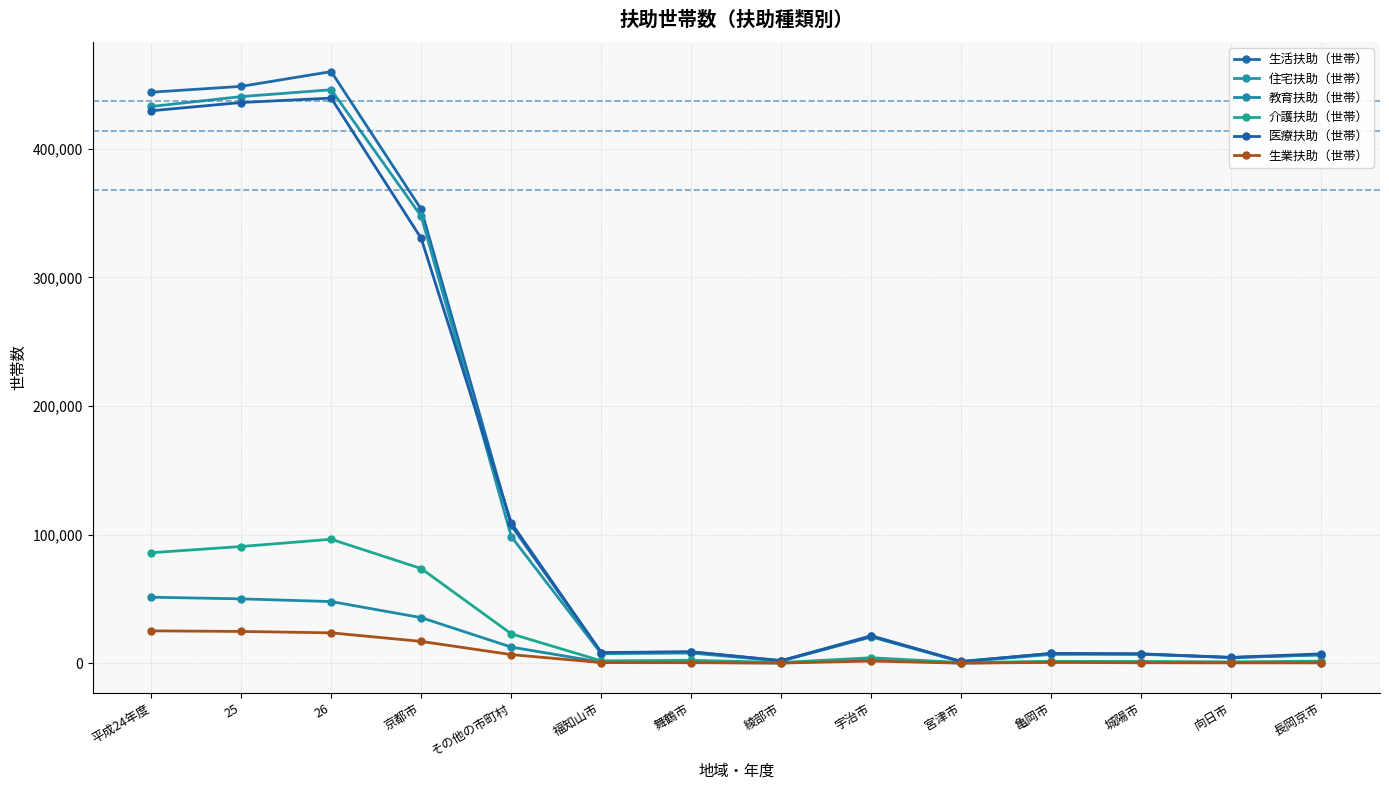

Reading right to left, transcribe all the data shown in this chart.

生活扶助（世帯）: 6515	4294	7196	7526	1208	21352	1905	8657	8131	107122	353028	460150	448658	444092
住宅扶助（世帯）: 6506	4395	6870	6800	991	20425	1607	7855	7413	98453	347575	446028	440709	432998
教育扶助（世帯）: 400	478	1001	1056	51	2839	115	602	780	12511	35409	47920	50005	51309
介護扶助（世帯）: 1538	1053	1211	1361	460	4217	529	2241	1806	22812	73569	96381	90743	85912
医療扶助（世帯）: 7244	4516	7202	7605	1329	20858	1966	8880	8264	109153	330375	439528	436100	429677
生業扶助（世帯）: 233	228	298	575	21	1626	85	341	444	6653	16923	23576	24679	25130